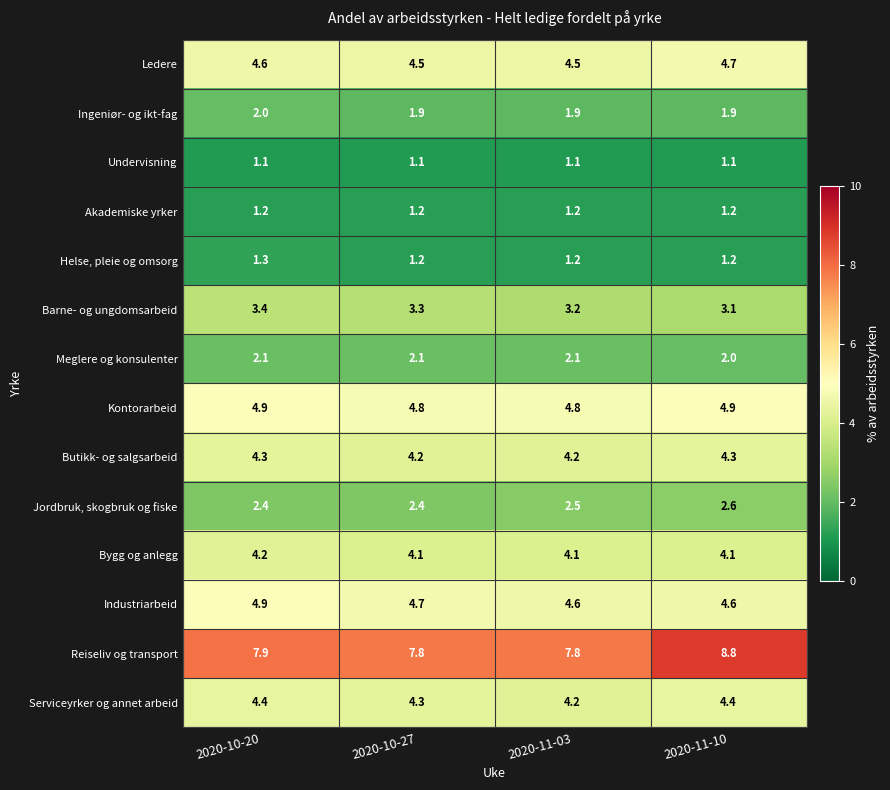

What is the sum of the Helse, pleie og omsorg values at 2020-10-27 and 2020-11-03?

2.4